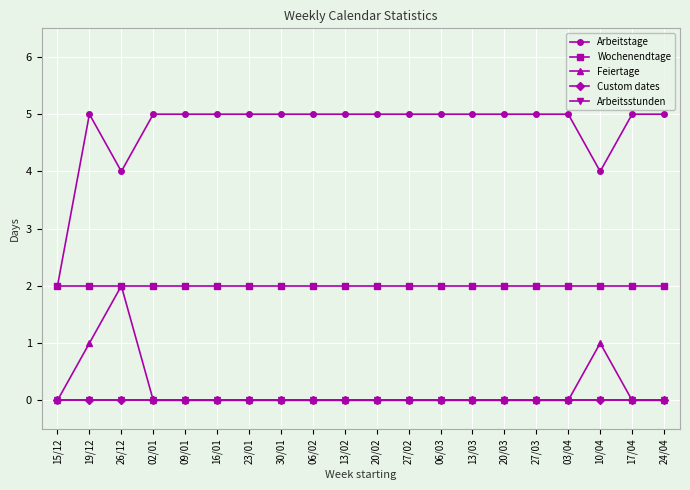

The Wochenendtage series shows 2 at 06/03. True or false?

True